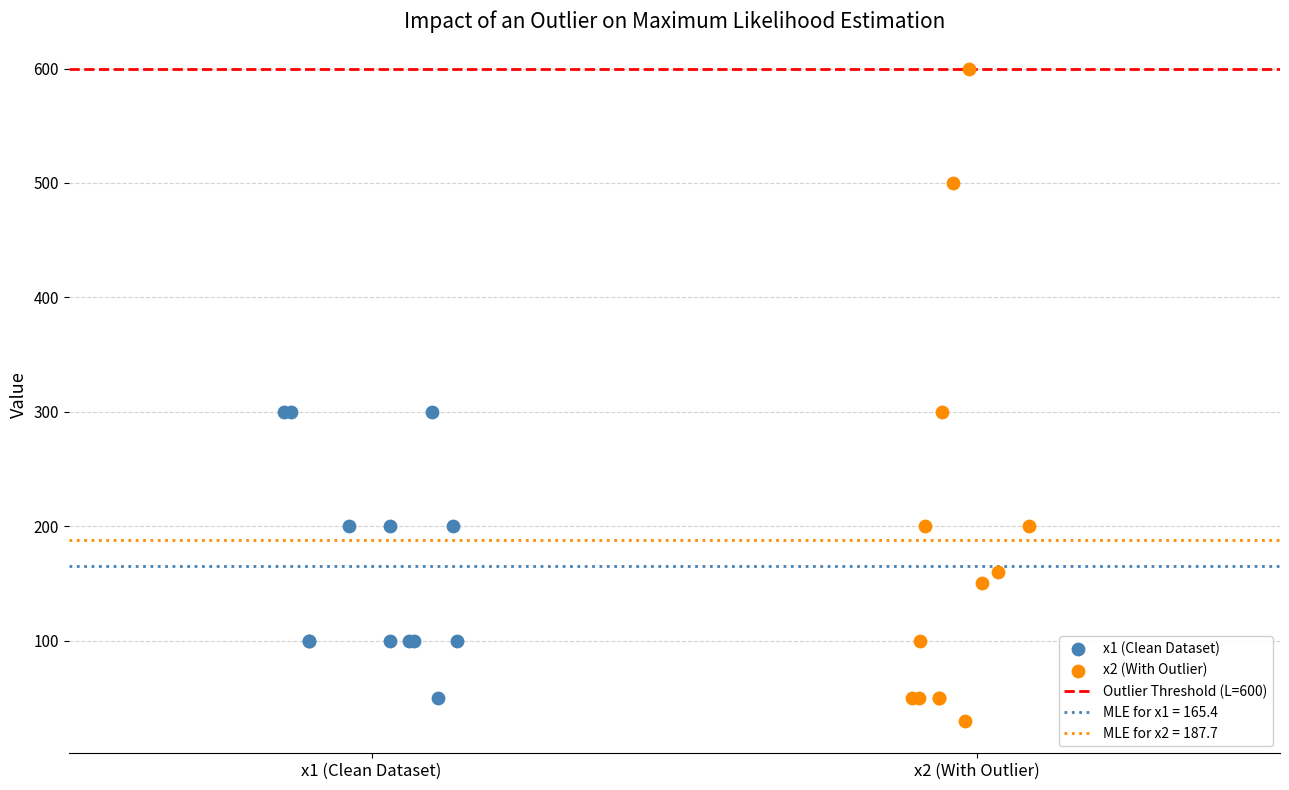

Which series reaches the maximum Y coordinate?

x2 (With Outlier)